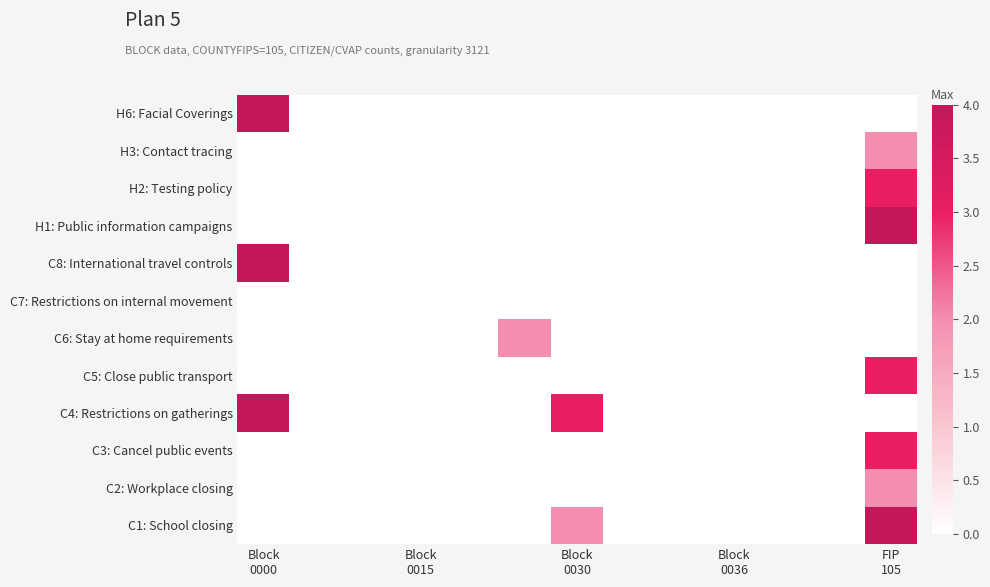

List the series in order of their peak value, highest first.

C1: School closing, C4: Restrictions on gatherings, C8: International travel controls, H1: Public information campaigns, H6: Facial Coverings, C3: Cancel public events, C5: Close public transport, H2: Testing policy, C2: Workplace closing, C6: Stay at home requirements, H3: Contact tracing, C7: Restrictions on internal movement